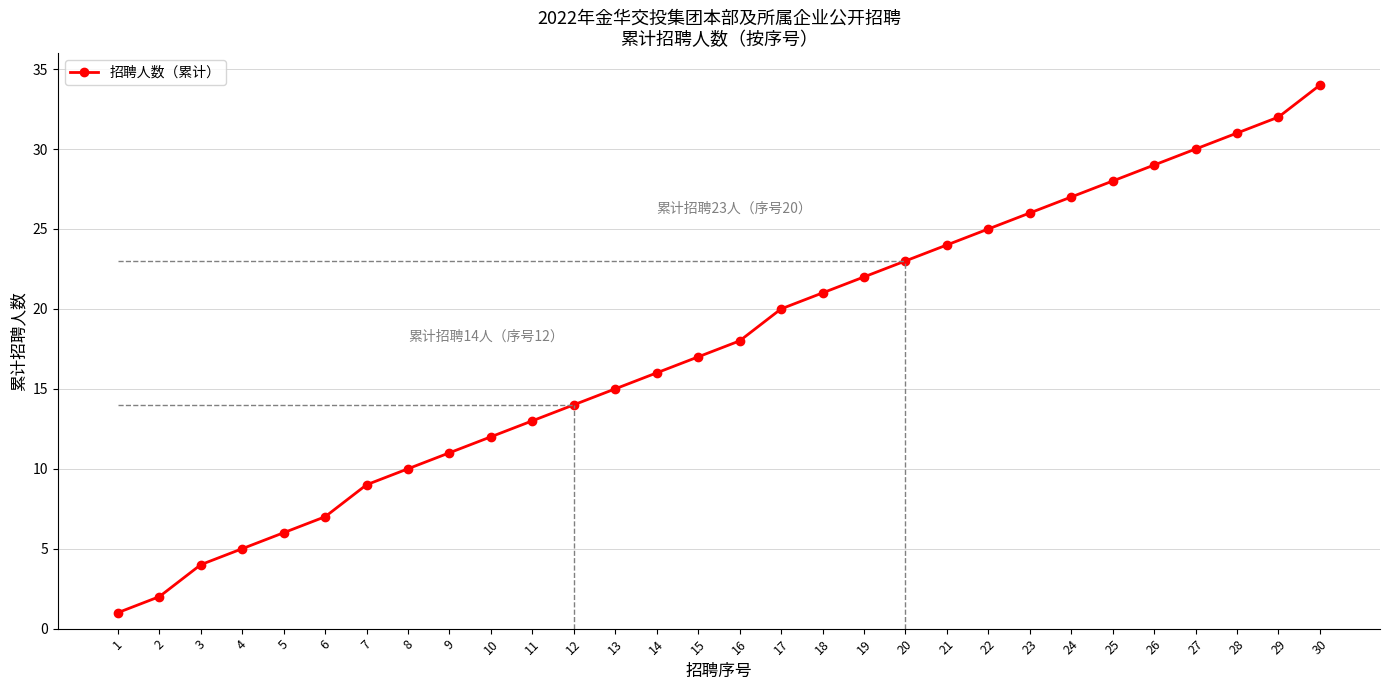

Between 1 and 15, which is larger?

15